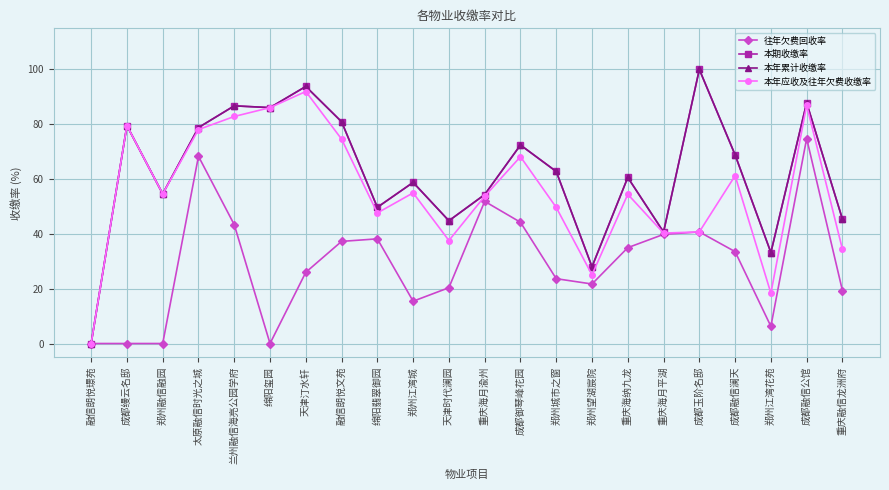

Does the chart have visible grid lines?

Yes